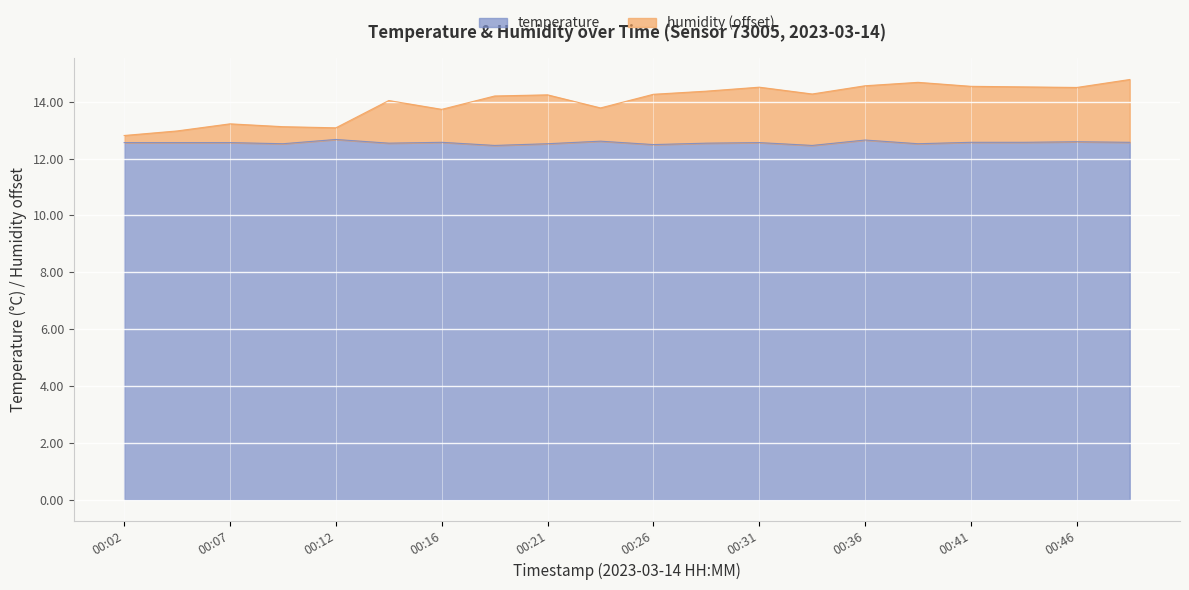

Is it true that temperature equals 12.6 at 00:16?

True